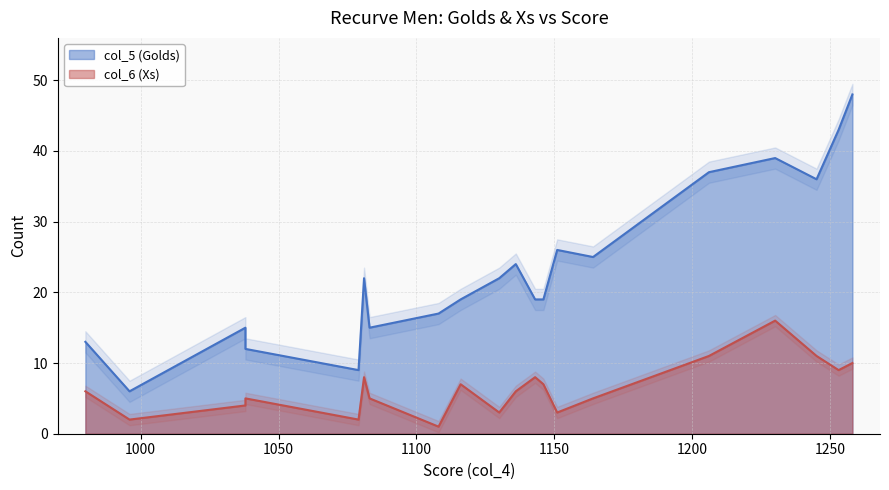

Rank the series at 1083 from lowest to highest value.

col_6 (Xs), col_5 (Golds)